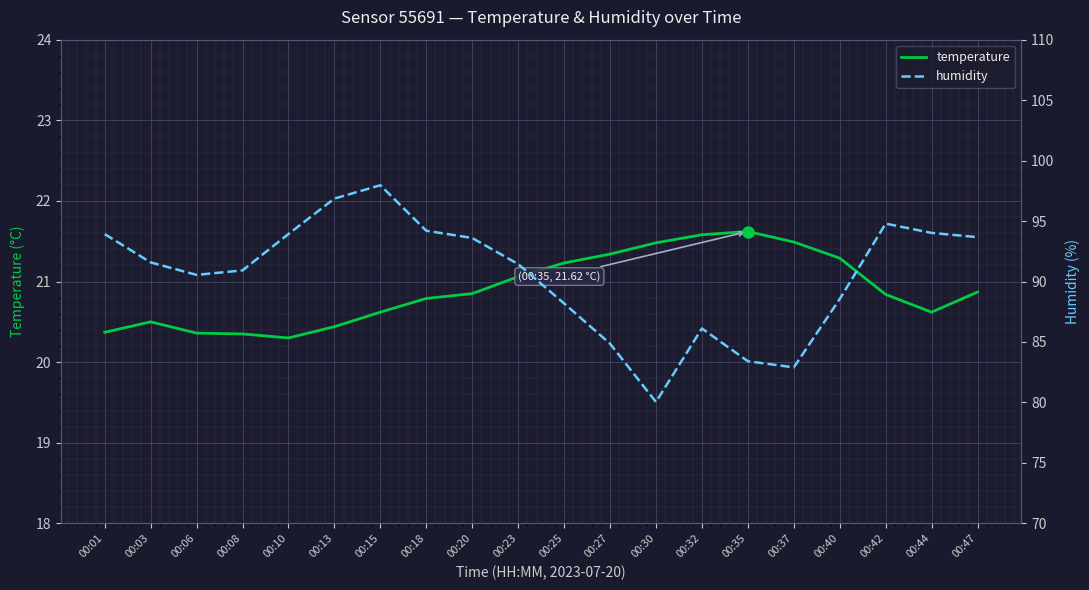

Which series has the largest range (max minus min)?

humidity